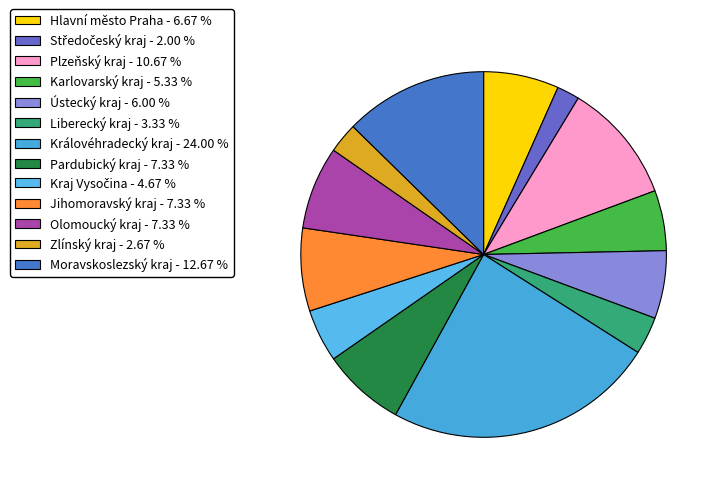

The Karlovarský kraj slice represents 5% of the pie. True or false?

True